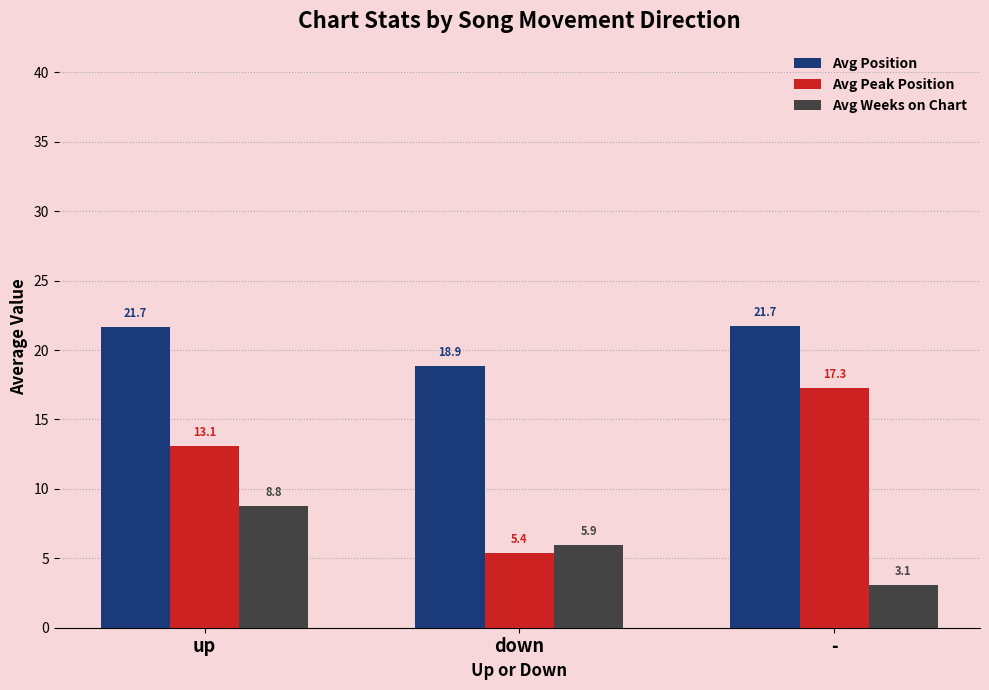

How many data points in Avg Position are above 21?

2